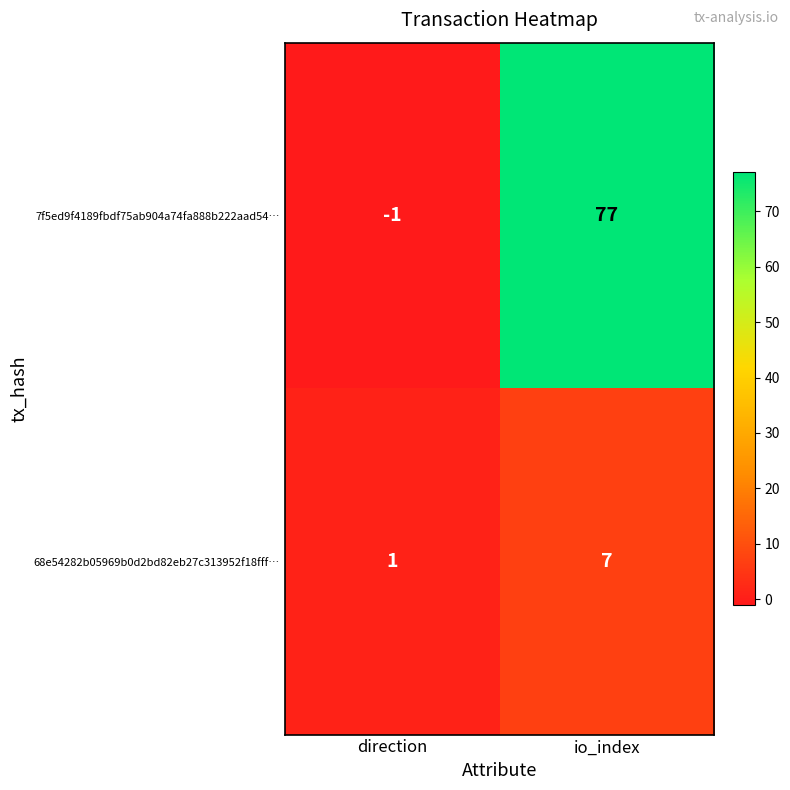

What is the maximum value shown in the chart?

77